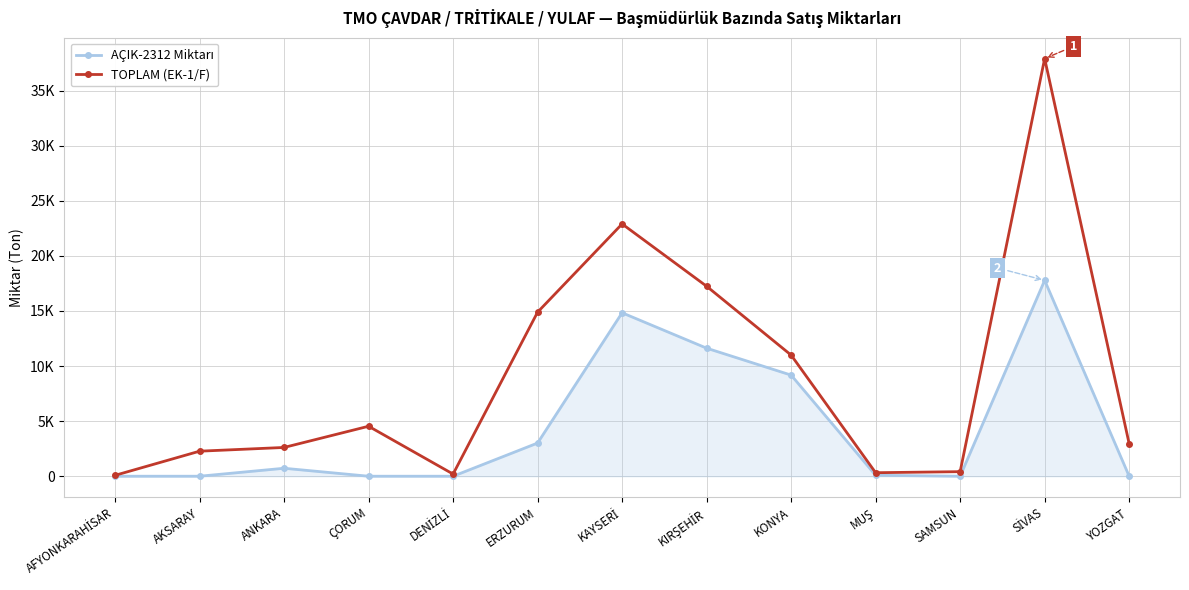

Rank the series by their maximum value, from highest to lowest.

TOPLAM (EK-1/F), AÇIK-2312 Miktarı